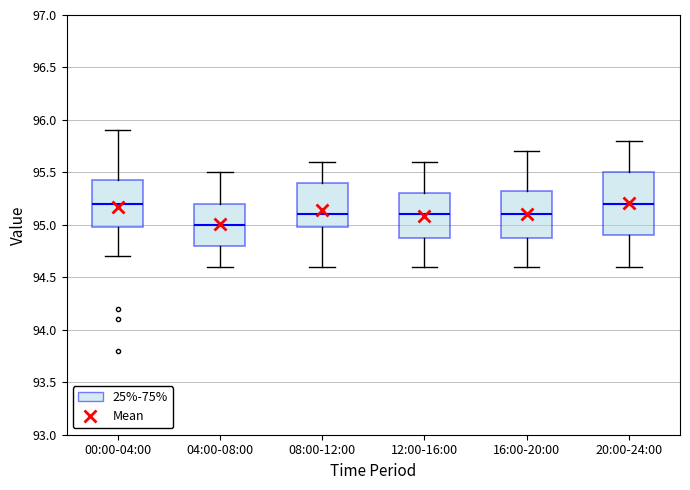

Reading left to right, read every box against the y-axis: the position of its median line, the range the box covers, and the ends of its whiskers. The values are not printed on the chart, so give them approximately, as read against the axis.

00:00-04:00: median 95.20, box 95.00 to 95.45, whiskers 94.70 to 95.90
04:00-08:00: median 95.00, box 94.80 to 95.20, whiskers 94.60 to 95.50
08:00-12:00: median 95.10, box 95.00 to 95.40, whiskers 94.60 to 95.60
12:00-16:00: median 95.10, box 94.90 to 95.30, whiskers 94.60 to 95.60
16:00-20:00: median 95.10, box 94.90 to 95.35, whiskers 94.60 to 95.70
20:00-24:00: median 95.20, box 94.90 to 95.50, whiskers 94.60 to 95.80